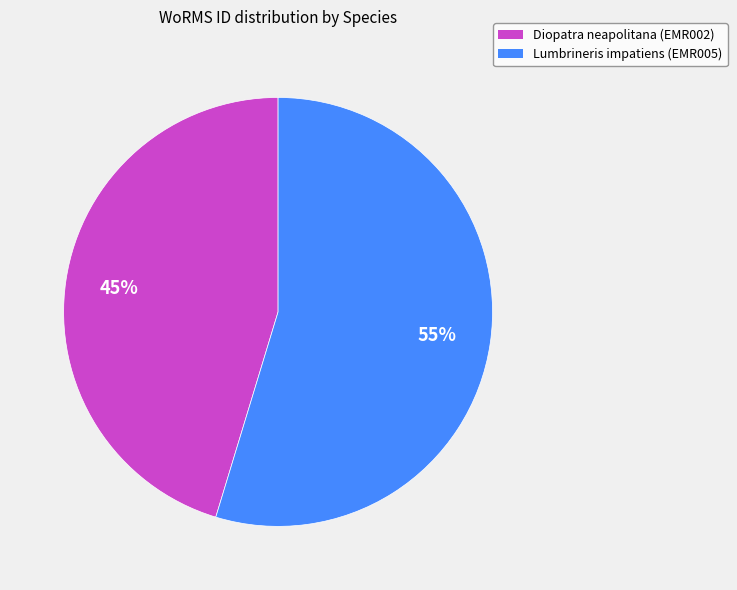

To the nearest percent, what is the combined percentage of Lumbrineris impatiens (EMR005) and Diopatra neapolitana (EMR002)?

100%